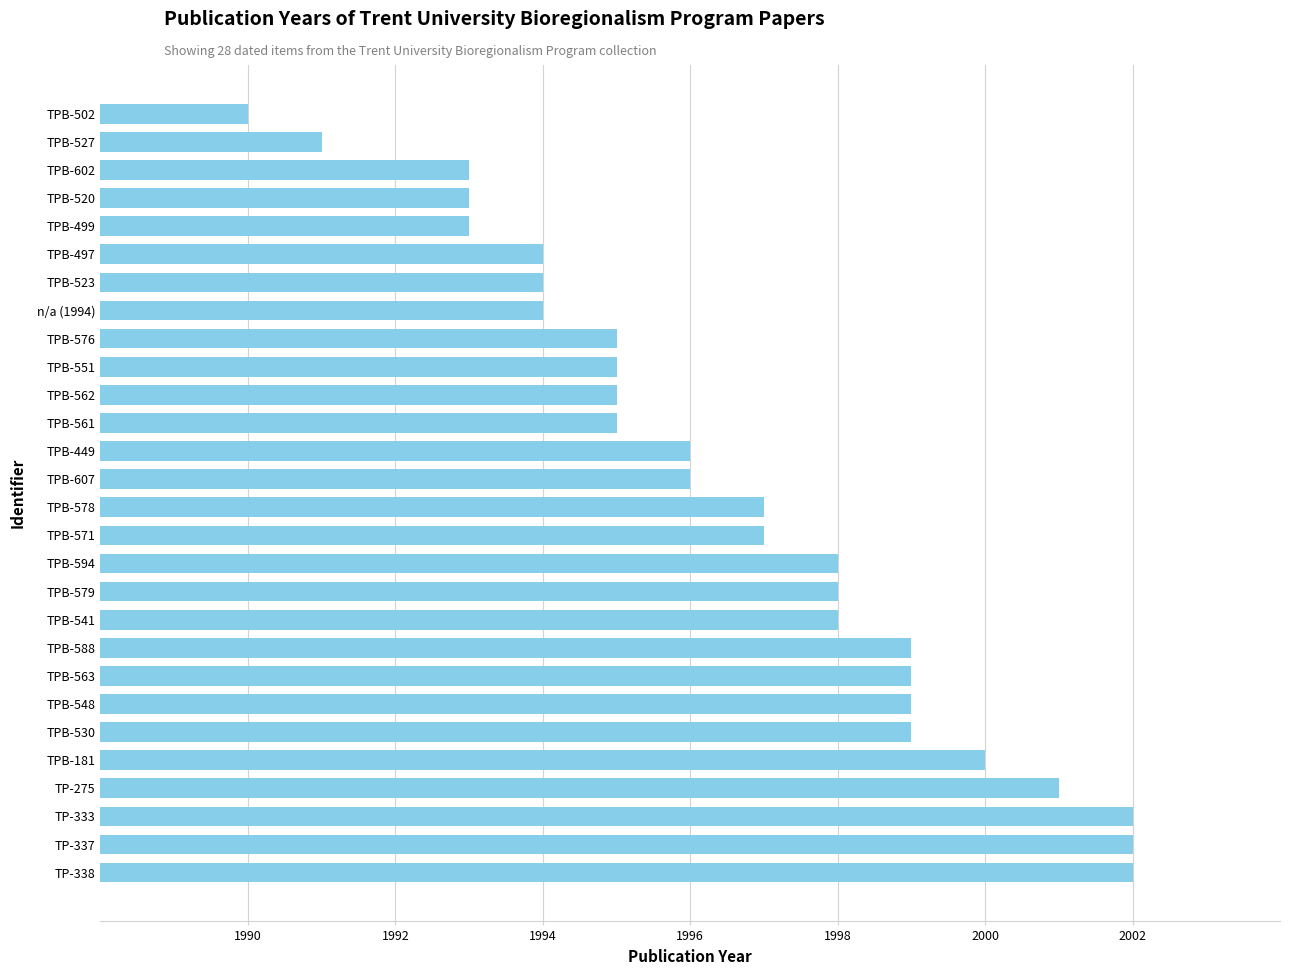

How many data points are less than 1997?

14